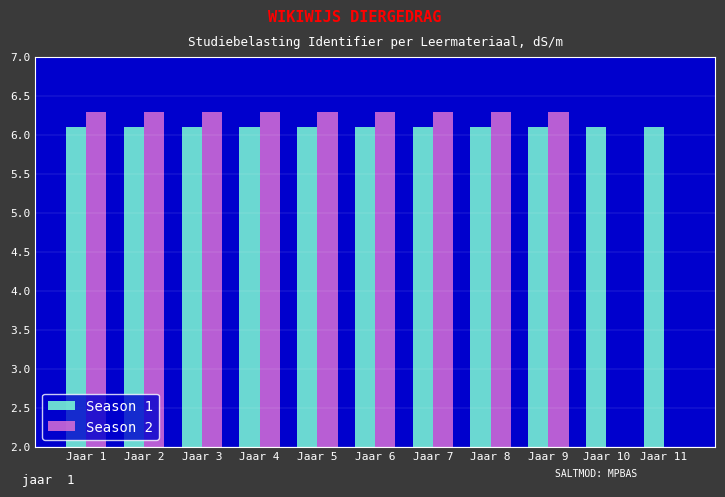

What is the highest value of the Season 1 series?

6.1